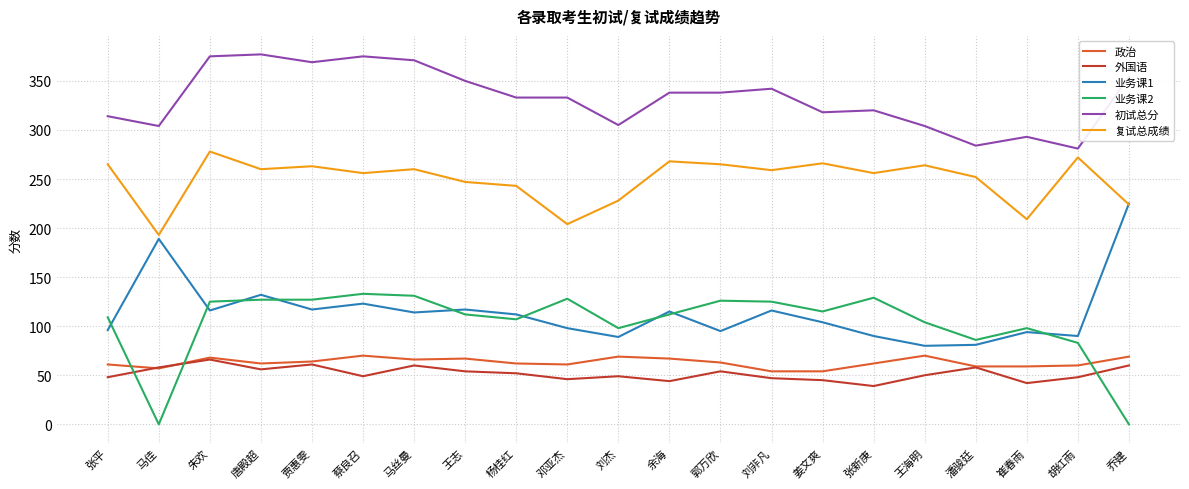

What position from the left is 潘骏廷?

18